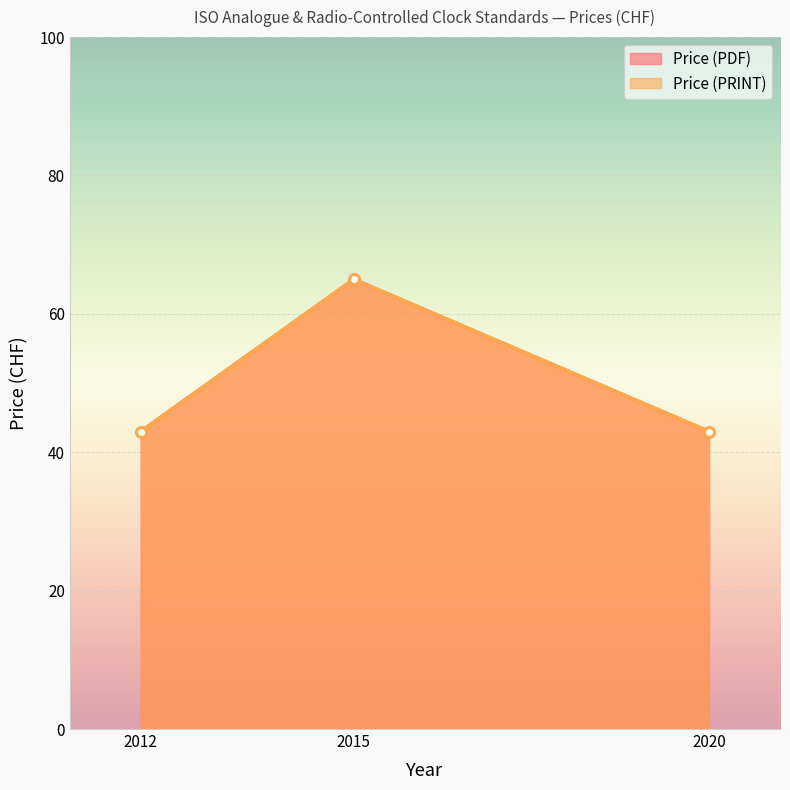

How many data points in Price (PDF) are above 43?

1